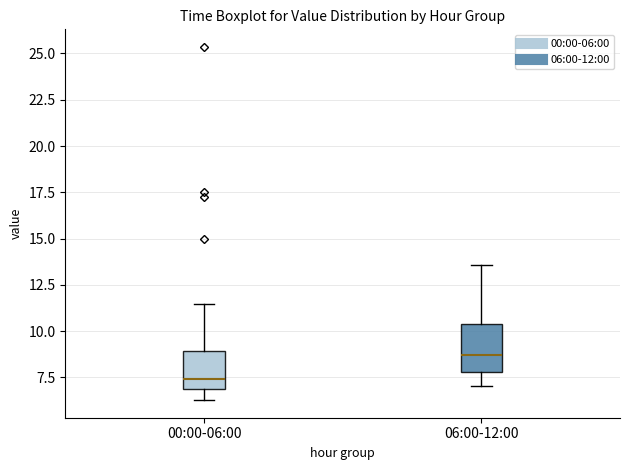

Where is the upper edge of the box for 06:00-12:00 on the y-axis? The values are not printed on the chart, so give them approximately, as read against the axis.

10.5